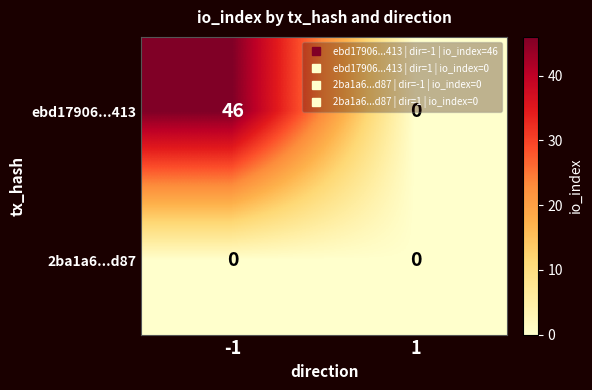

Which series has the widest spread of values?

ebd17906...413